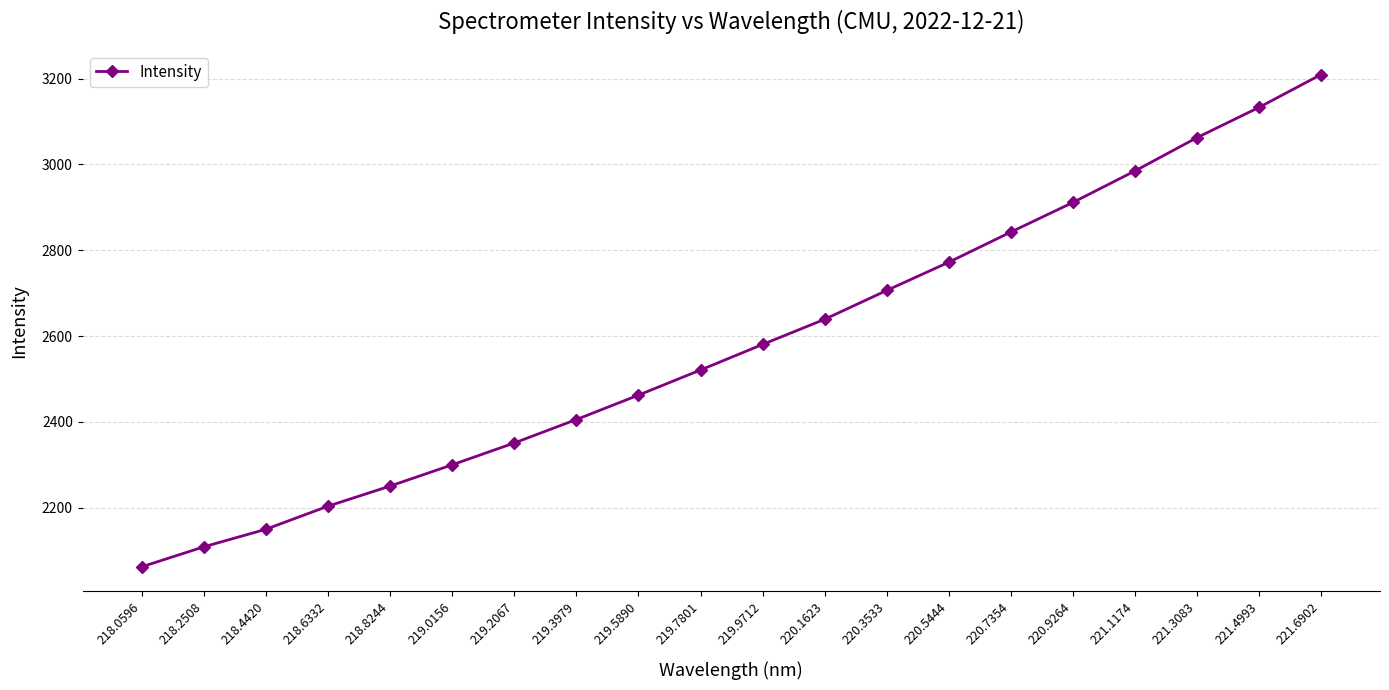

What is the difference between the second highest and minimum values?

1070.5